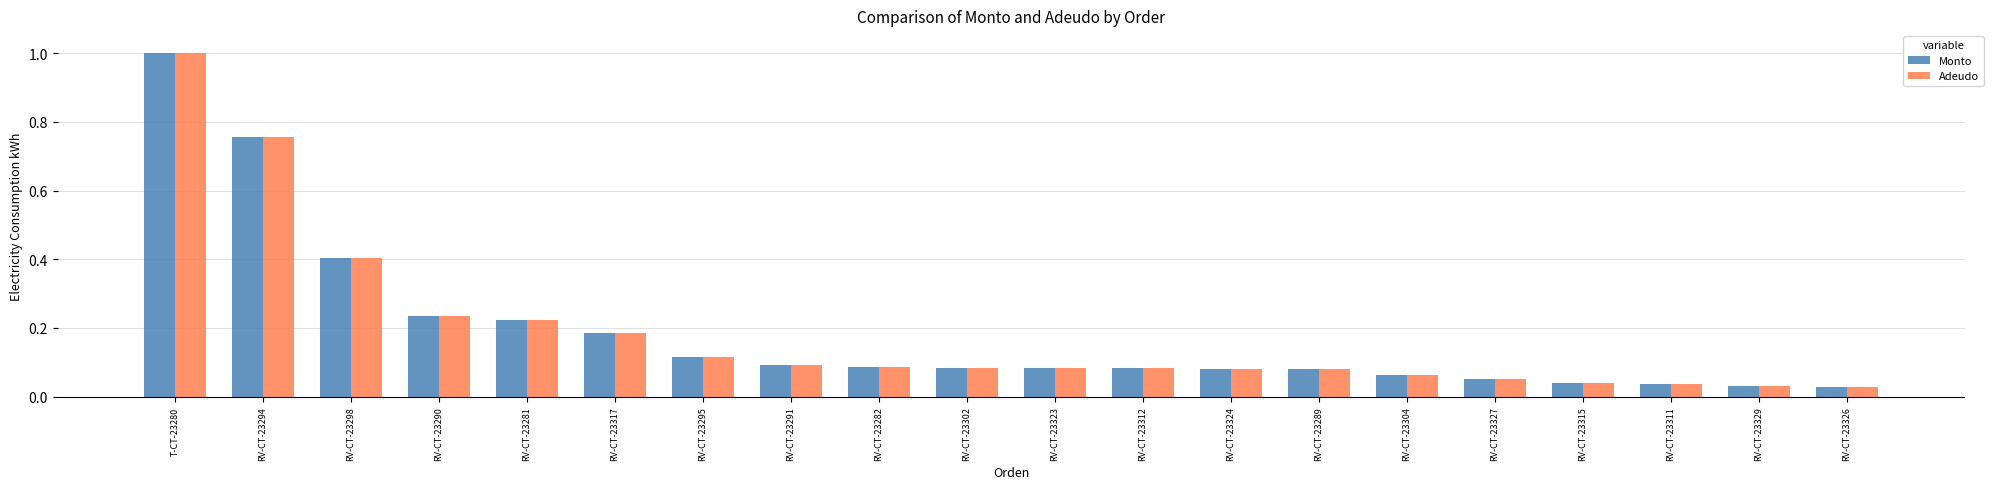

What is the sum of all Monto values?

3.8